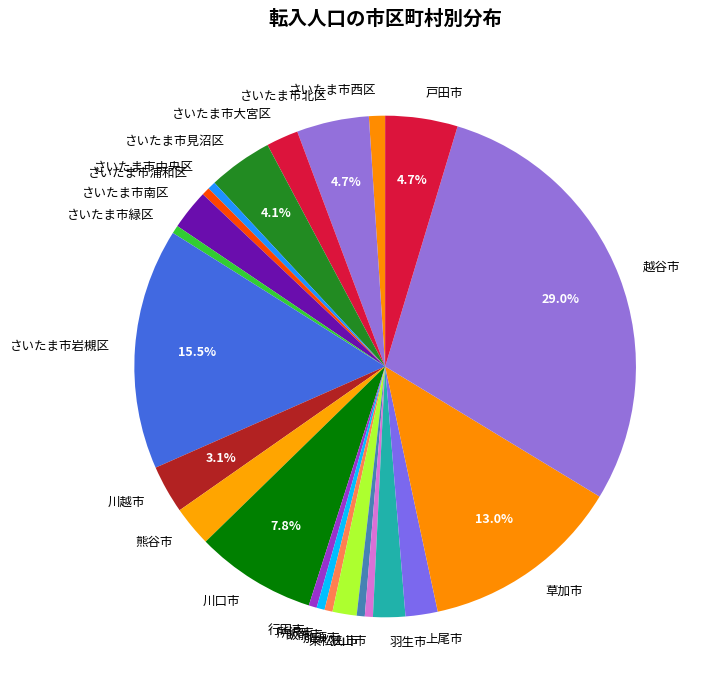

Is it true that さいたま市中央区 is 11% of the pie?

False